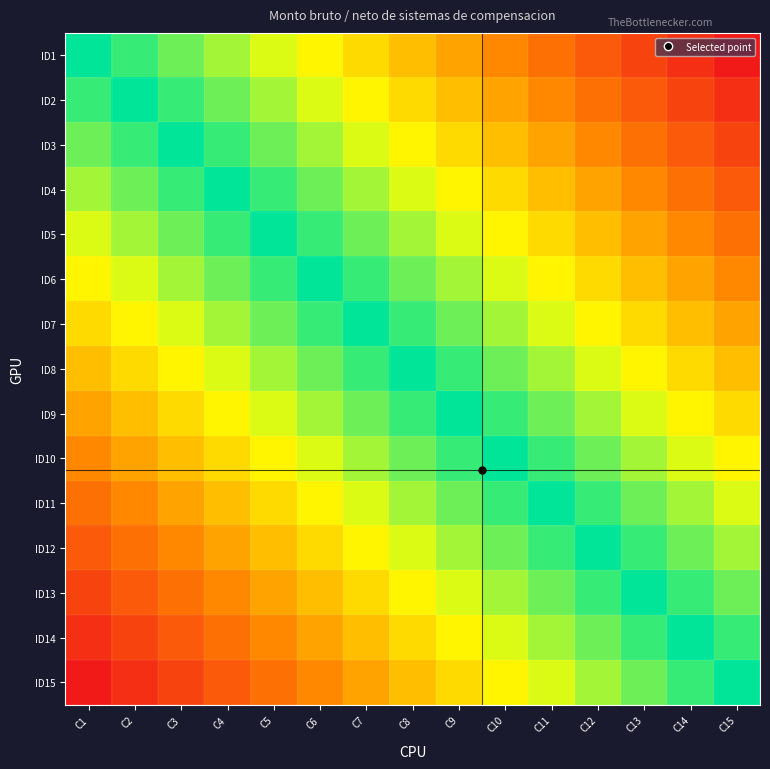

What is the greatest value displayed?

1.0